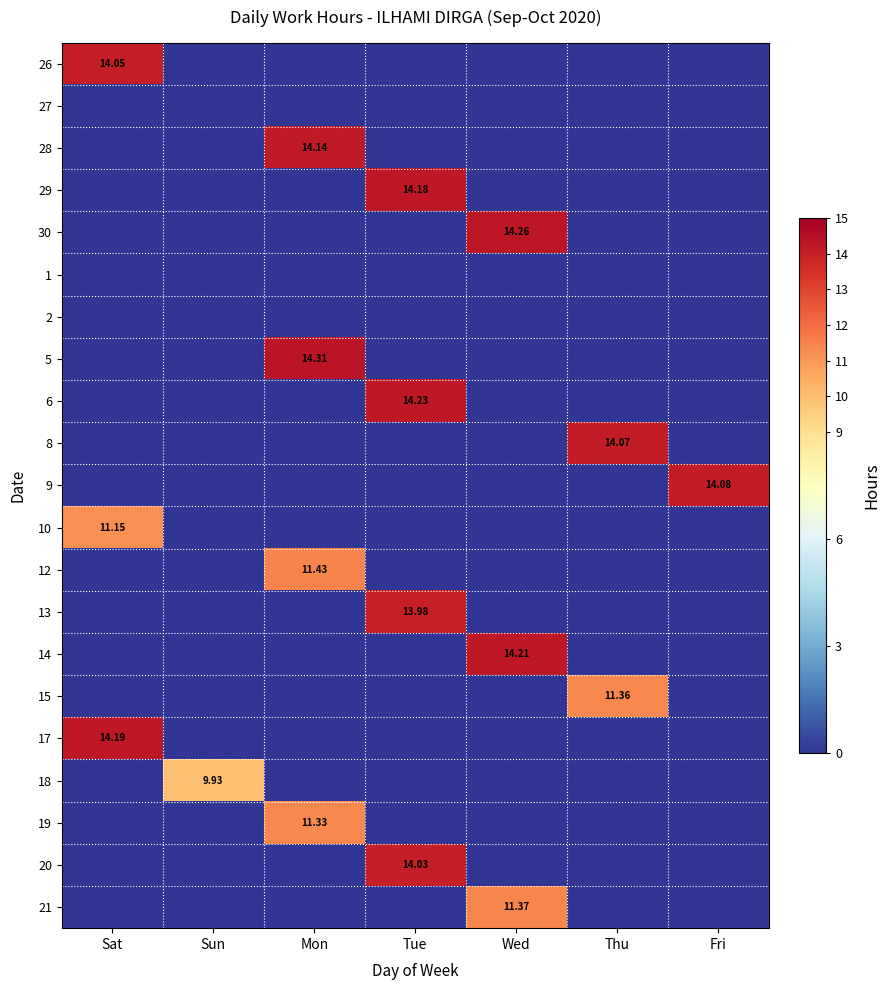

Is the value of 21 at Wed greater than the value of 17 at Sun?

Yes